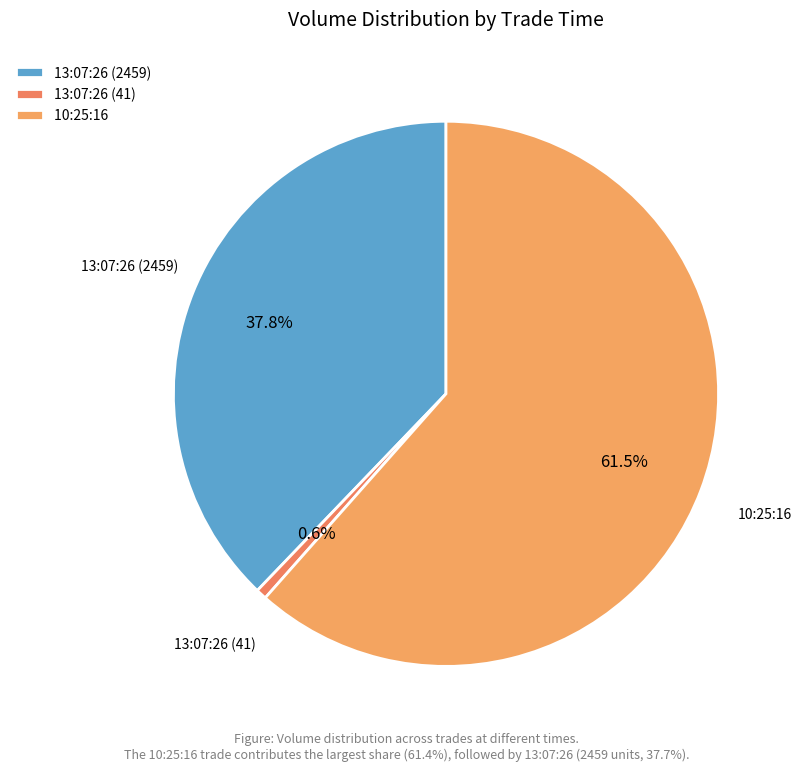

Which category has the biggest portion of the pie?

10:25:16